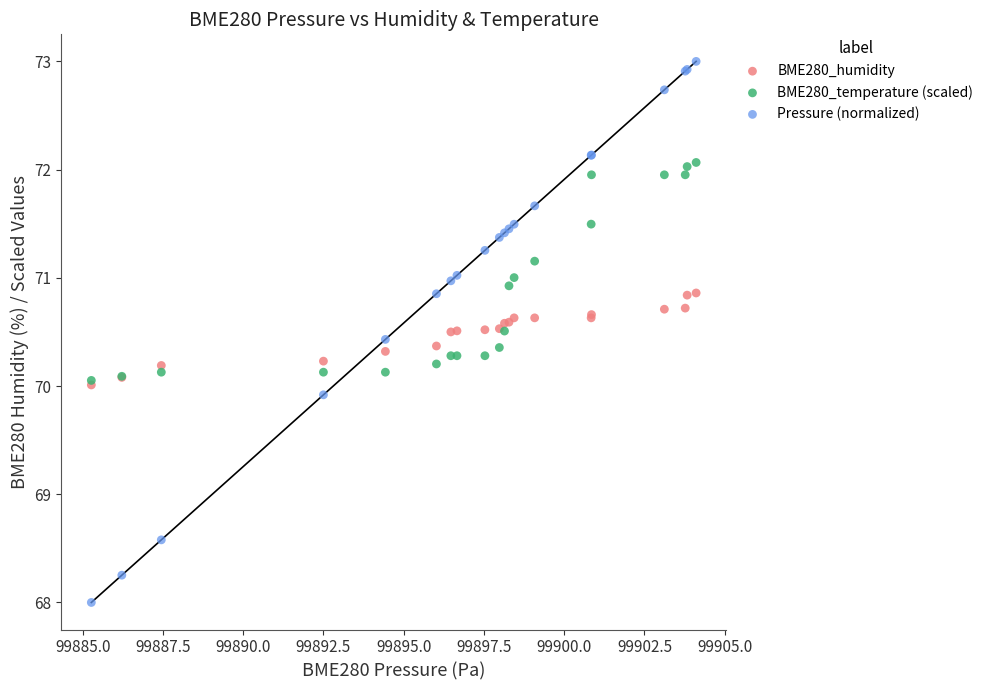

Which series contains the lowest Y value?

Pressure (normalized)